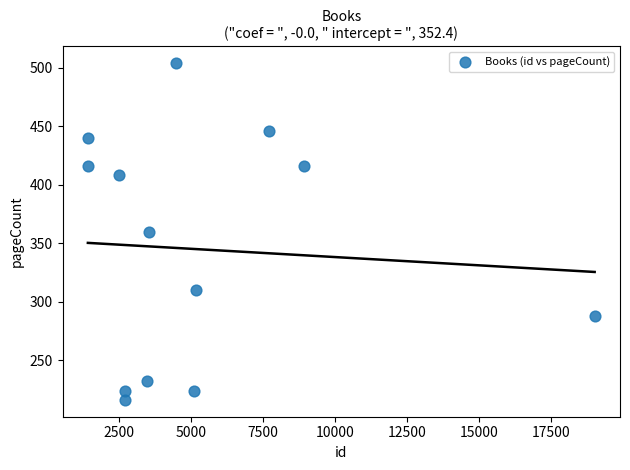

What is the range of Y values (max minus min)?

288